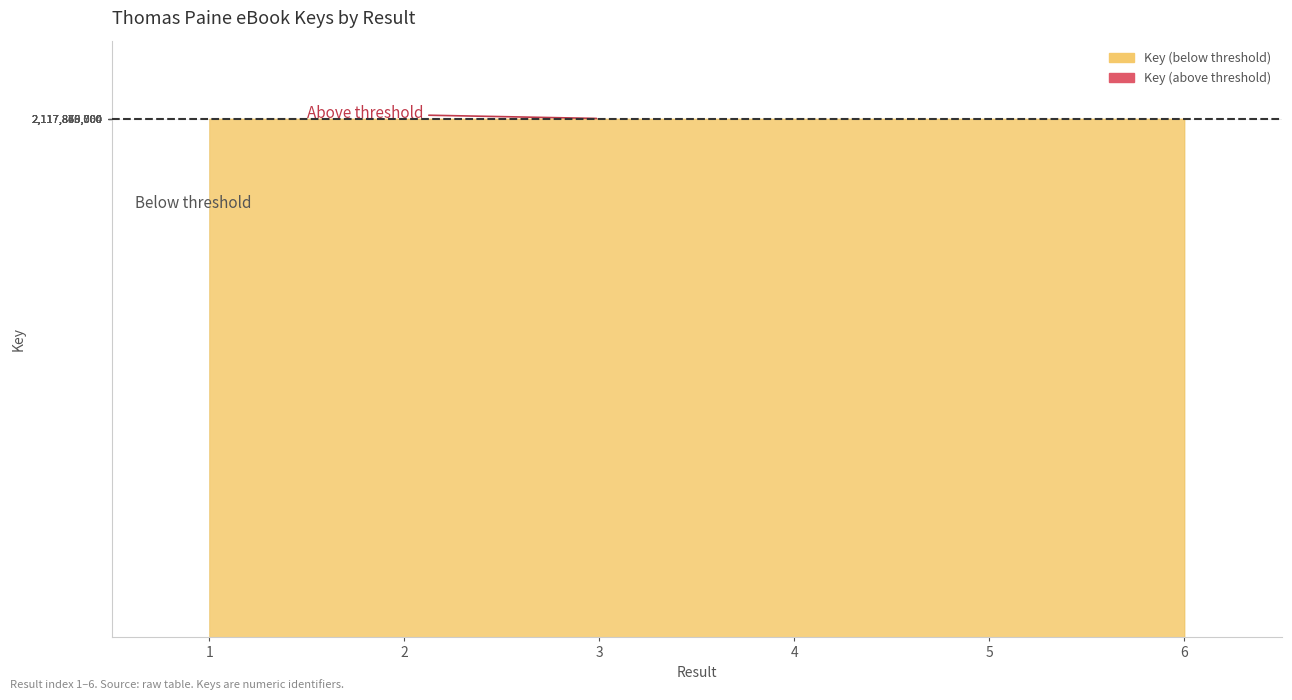

Is it true that the value at 3 is 2117869066?

True